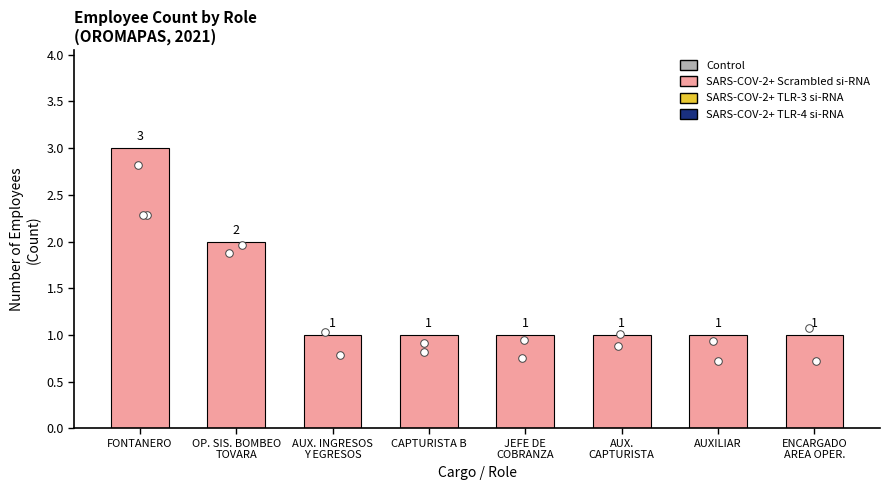

What is the ratio of the value at OP. SIS. BOMBEO
TOVARA to the value at AUX.
CAPTURISTA?

2.0